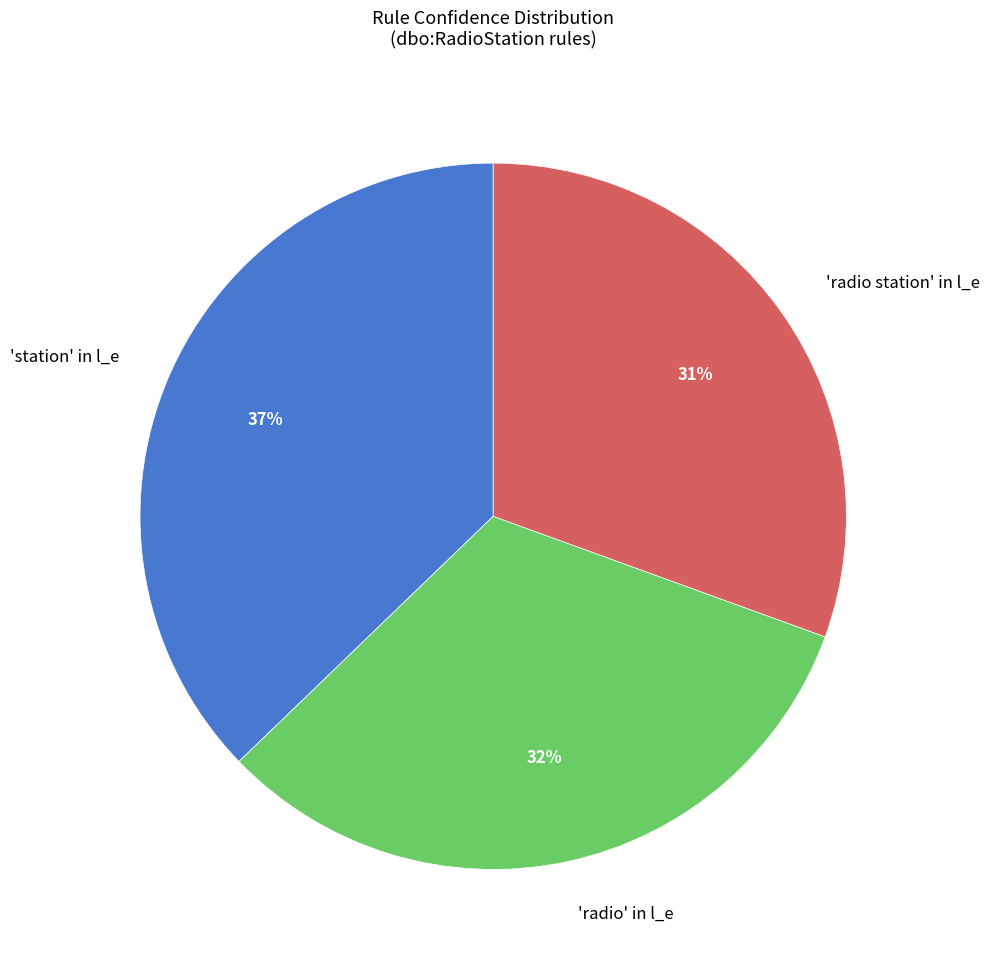

Do 'radio station' in l_e and 'radio' in l_e together represent more than half of the pie?

Yes